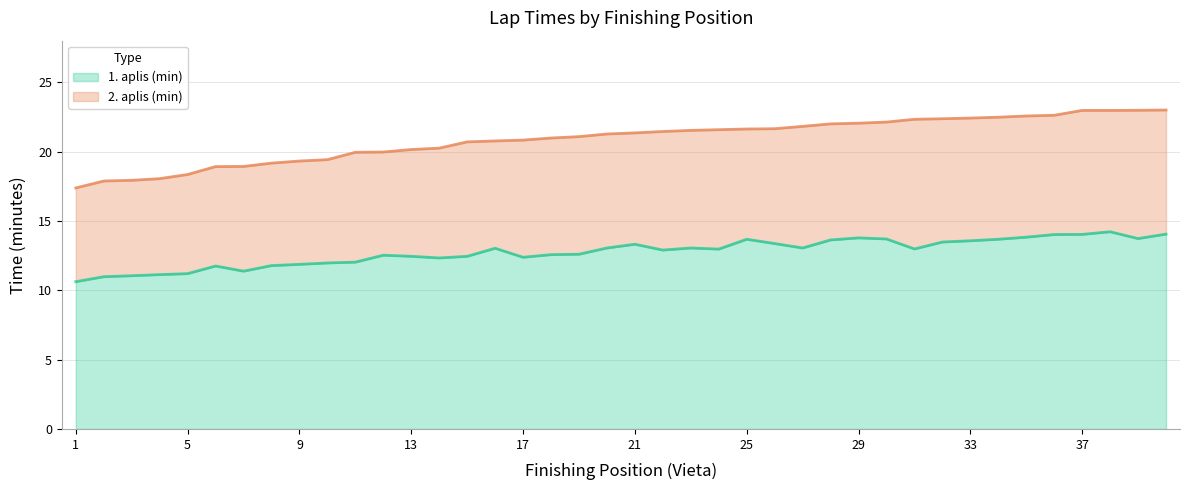

Reading left to right, list all the values displayed in this chart.

1. aplis (min): 10.6	11.0	11.1	11.1	11.2	11.8	11.4	11.8	11.9	12.0	12.0	12.5	12.4	12.3	12.4	13.0	12.4	12.6	12.6	13.1	13.3	12.9	13.1	13.0	13.7	13.4	13.1	13.6	13.8	13.7	13.0	13.5	13.6	13.7	13.8	14.0	14.0	14.2	13.7	14.1
2. aplis (min): 17.4	17.9	17.9	18.1	18.4	18.9	18.9	19.2	19.3	19.4	19.9	20.0	20.1	20.2	20.7	20.8	20.8	21.0	21.1	21.3	21.4	21.4	21.5	21.6	21.6	21.6	21.8	22.0	22.1	22.1	22.3	22.4	22.4	22.5	22.6	22.6	23.0	23.0	23.0	23.0